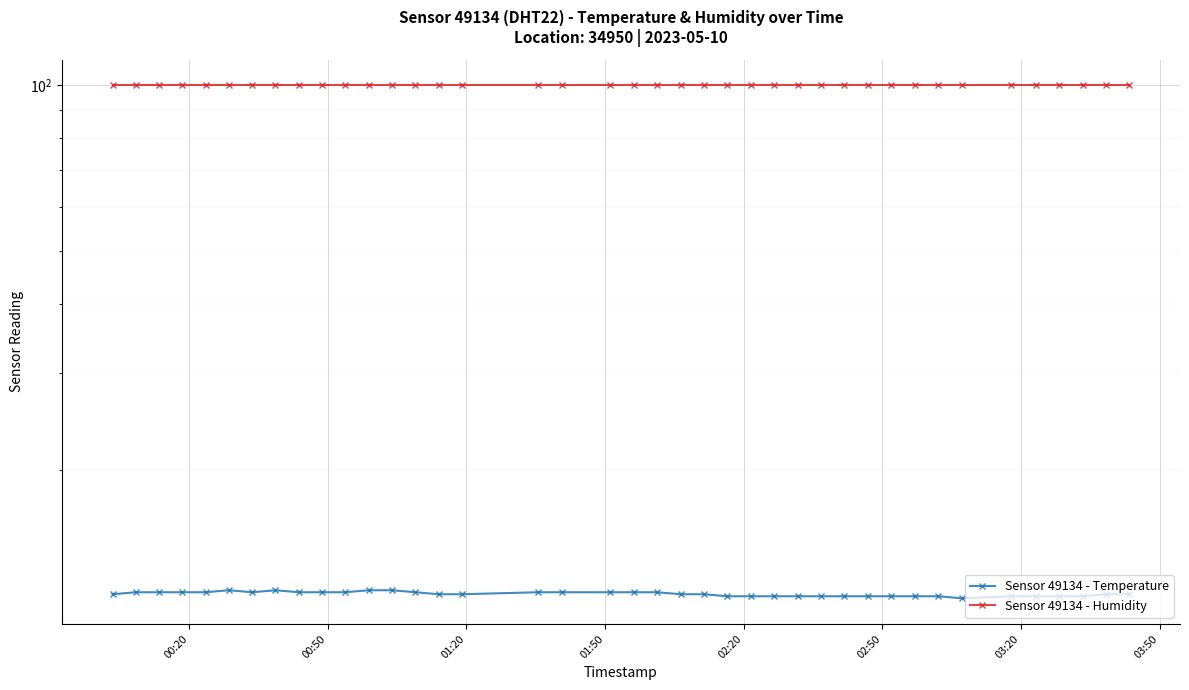

Reading left to right, extract all data points from this chart.

Sensor 49134 - Temperature: 11.9	12.0	12.0	12.0	12.0	12.1	12.0	12.1	12.0	12.0	12.0	12.1	12.1	12.0	11.9	11.9	12.0	12.0	12.0	12.0	12.0	11.9	11.9	11.8	11.8	11.8	11.8	11.8	11.8	11.8	11.8	11.8	11.8	11.7	11.8	11.8	11.8	11.8	11.9	11.9
Sensor 49134 - Humidity: 99.9	99.9	99.9	99.9	99.9	99.9	99.9	99.9	99.9	99.9	99.9	99.9	99.9	99.9	99.9	99.9	99.9	99.9	99.9	99.9	99.9	99.9	99.9	99.9	99.9	99.9	99.9	99.9	99.9	99.9	99.9	99.9	99.9	99.9	99.9	99.9	99.9	99.9	99.9	99.9